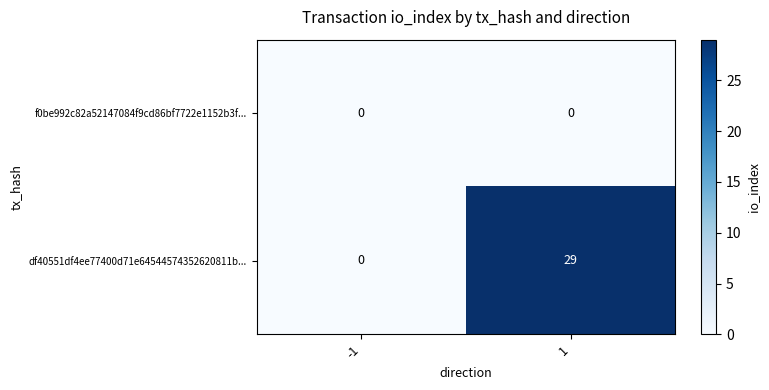

The df40551df4ee77400d71e64544574352620811b... series shows 29 at 1. True or false?

True